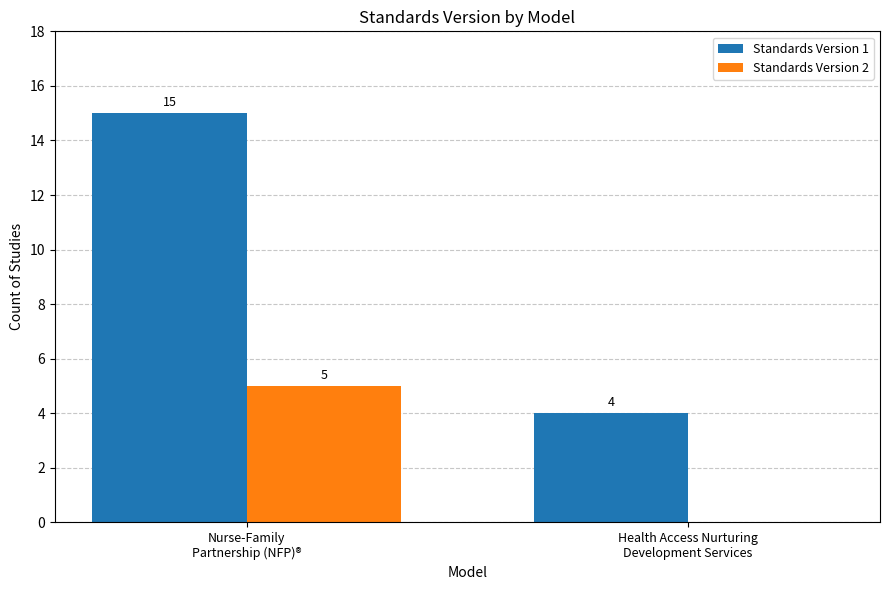

Reading left to right, what are all the values shown in this chart?

Standards Version 1: Nurse-Family
Partnership (NFP)®=15	Health Access Nurturing
Development Services=4
Standards Version 2: Nurse-Family
Partnership (NFP)®=5	Health Access Nurturing
Development Services=0